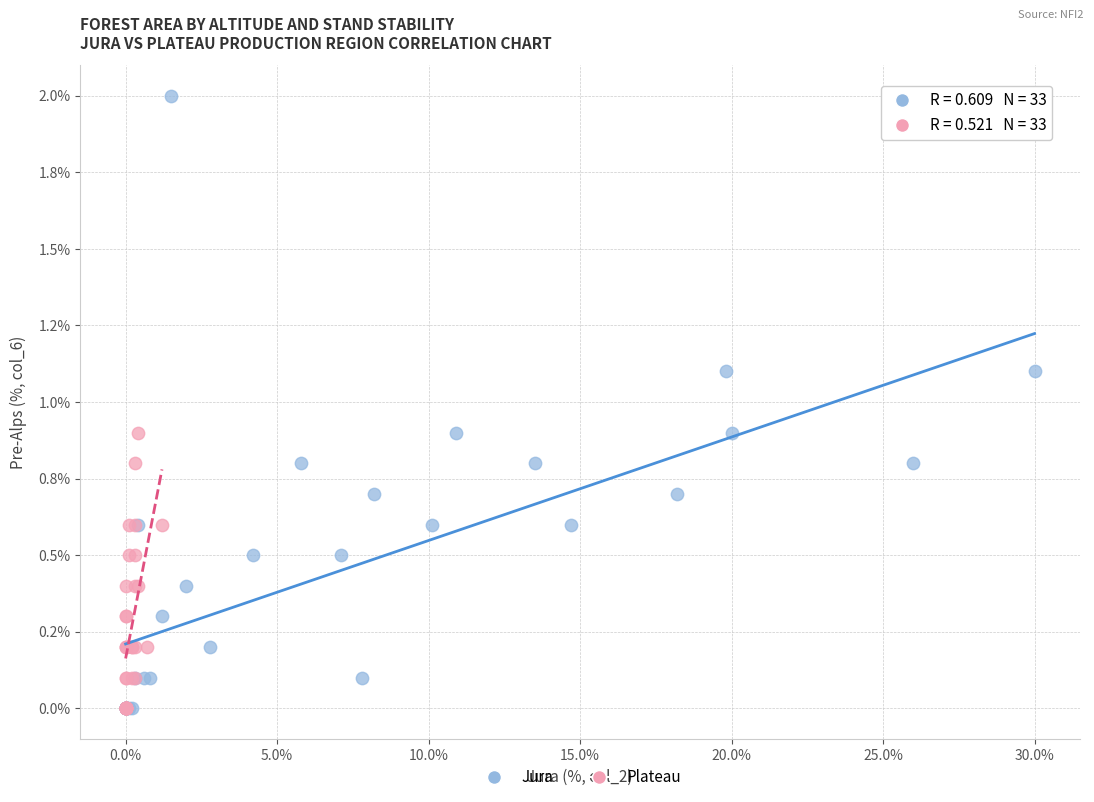

Which series reaches the maximum Y coordinate?

Jura